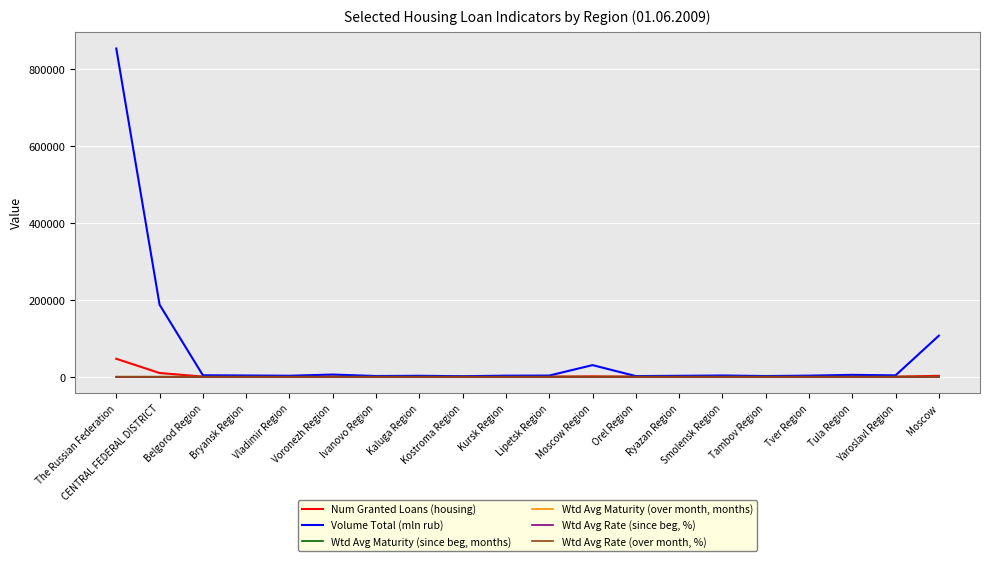

What is the maximum value shown in the chart?

853926.1